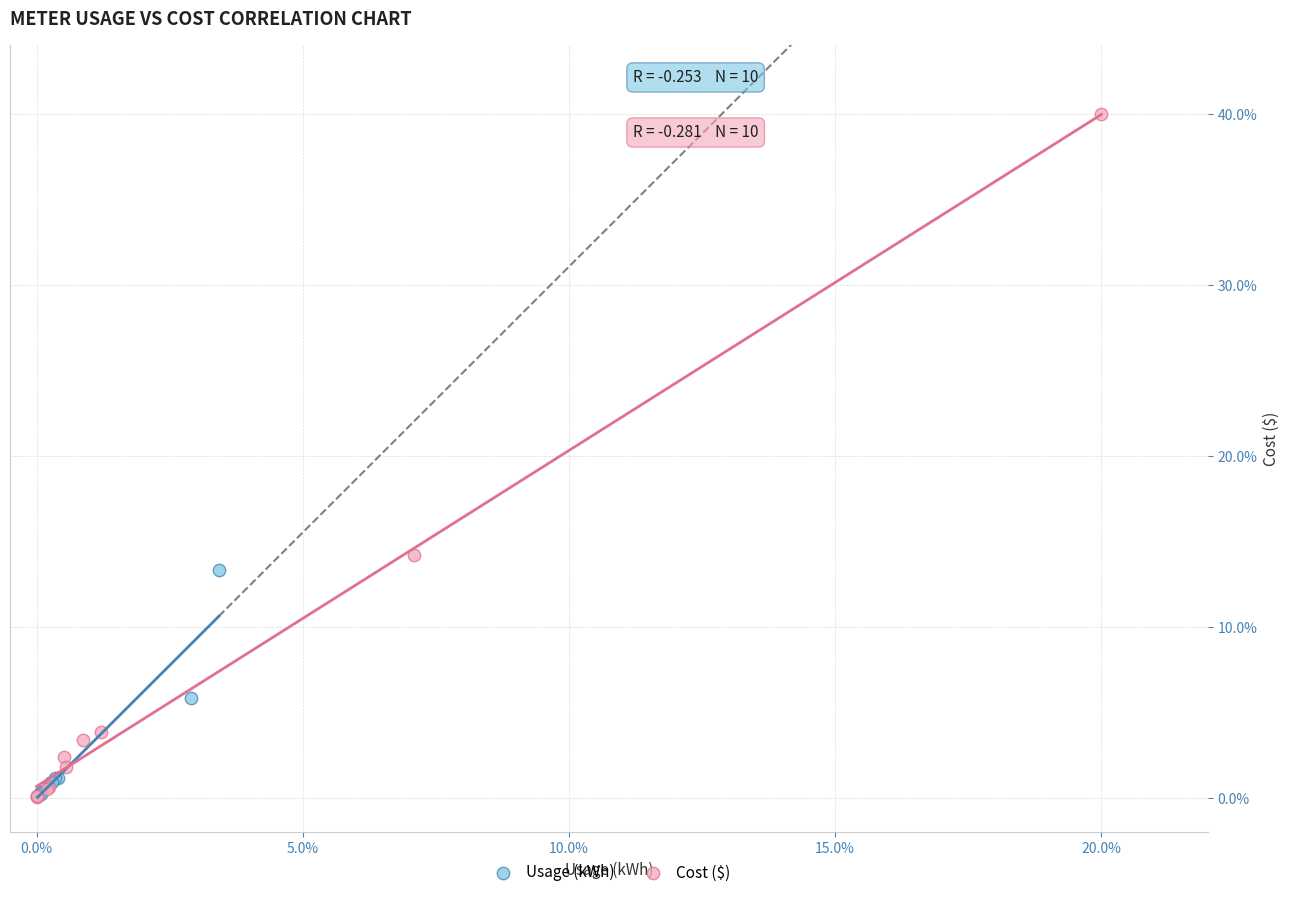

Which series has the largest Y range (max minus min)?

Cost ($)